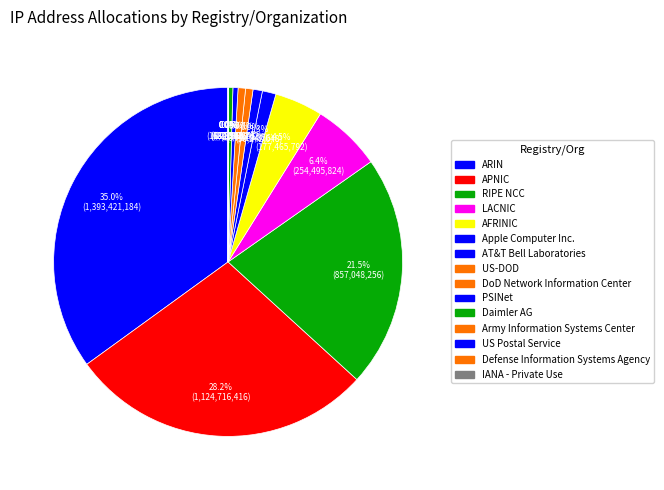

The US Postal Service slice represents 1% of the pie. True or false?

False